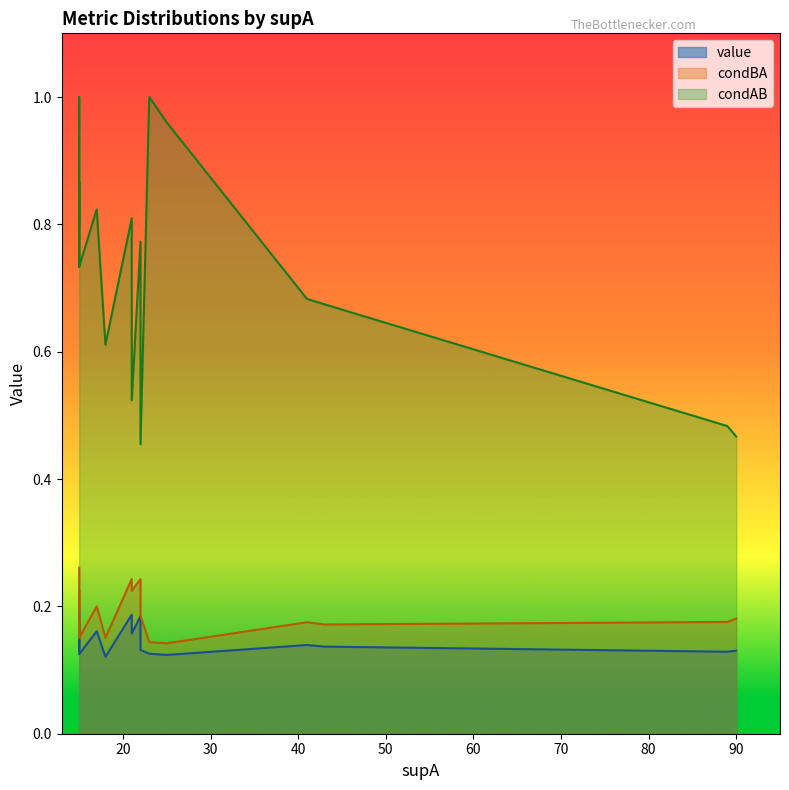

What is the value of the condBA point at the 1st from the left?

0.3